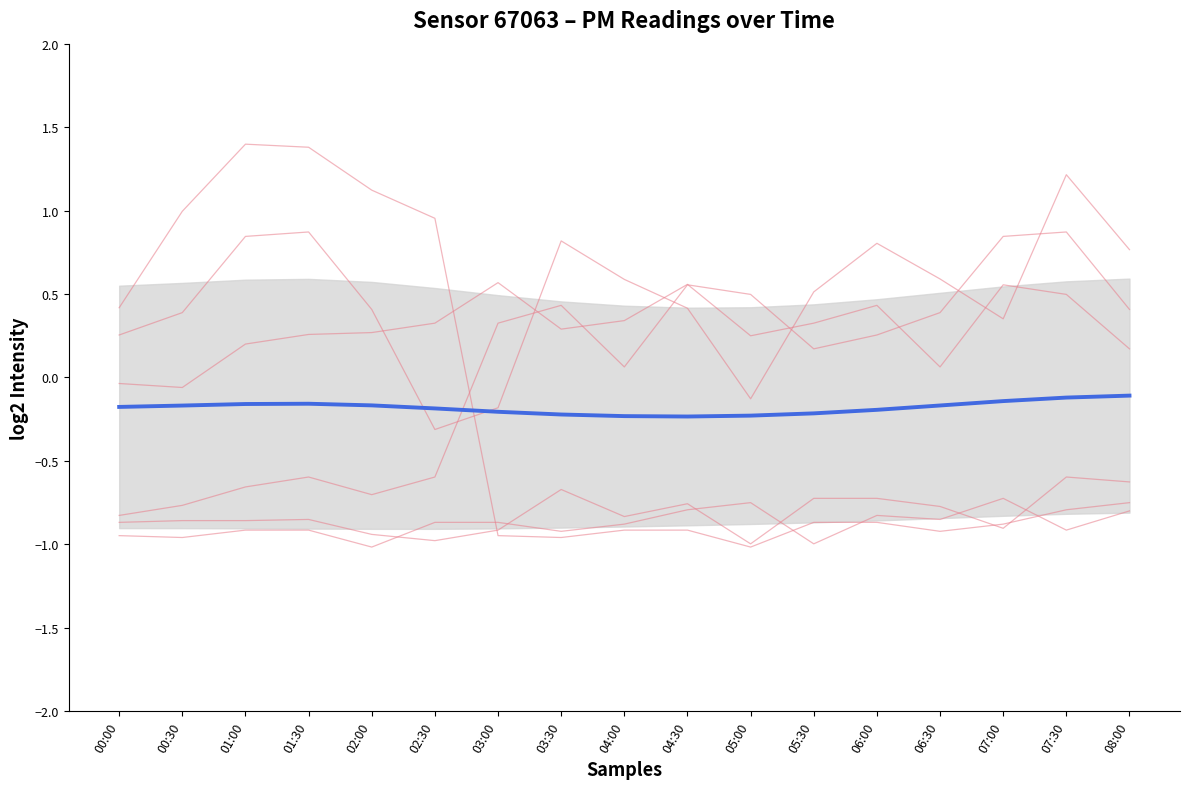

What is the label of the 9th point from the left?

04:00